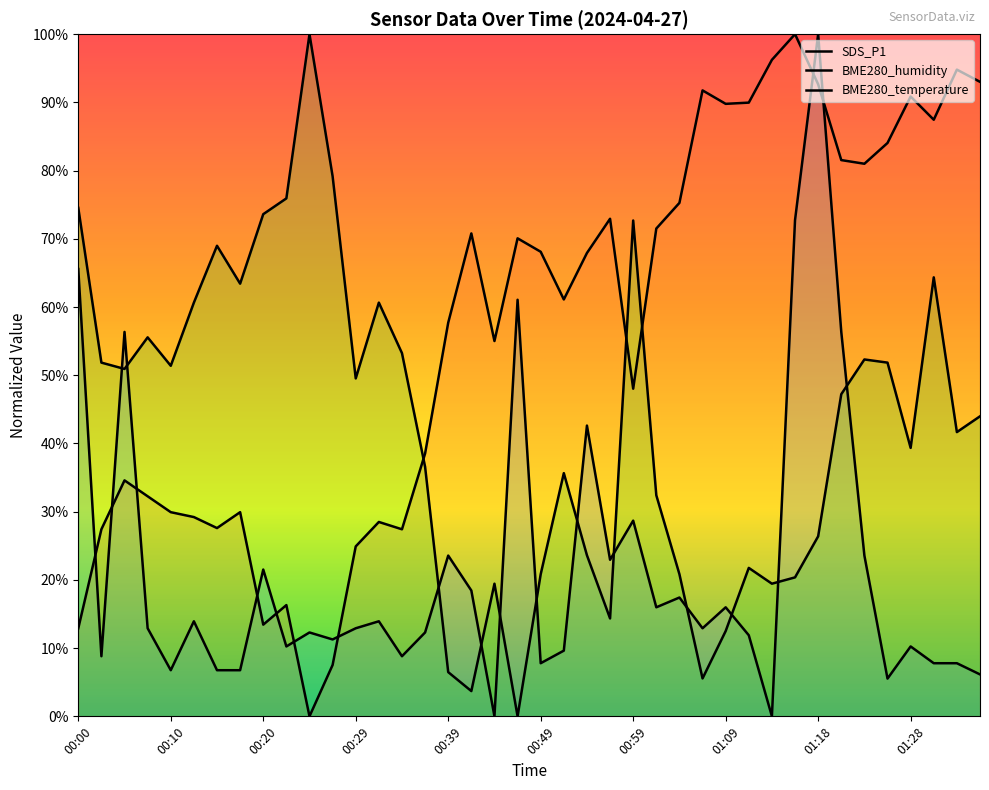

List the series in order of their overall mean, highest first.

BME280_humidity, BME280_temperature, SDS_P1